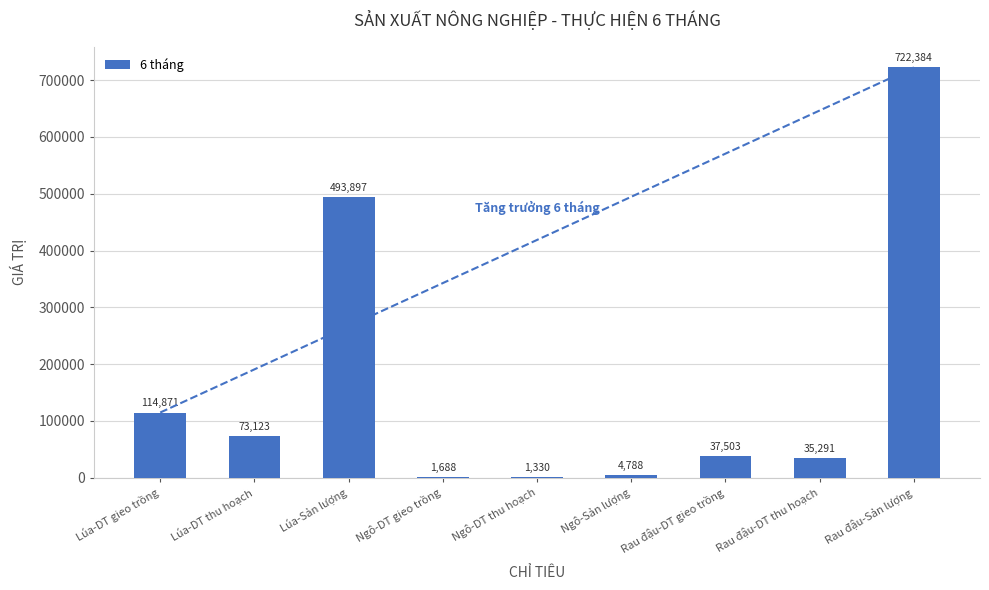

What is the greatest value displayed?

722384